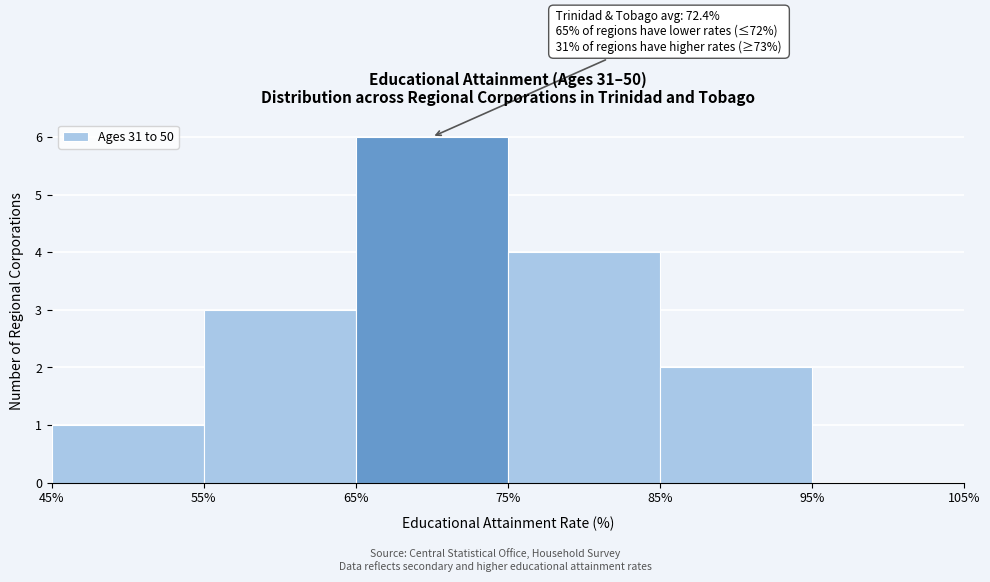

Which range on the x-axis has the tallest bar?

65% to 75%